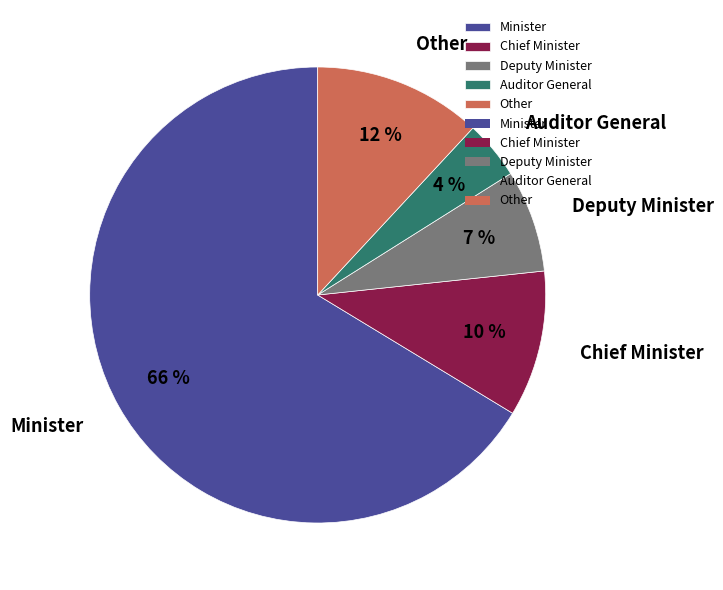

Rank the categories by value from highest to lowest.

Minister, Other, Chief Minister, Deputy Minister, Auditor General